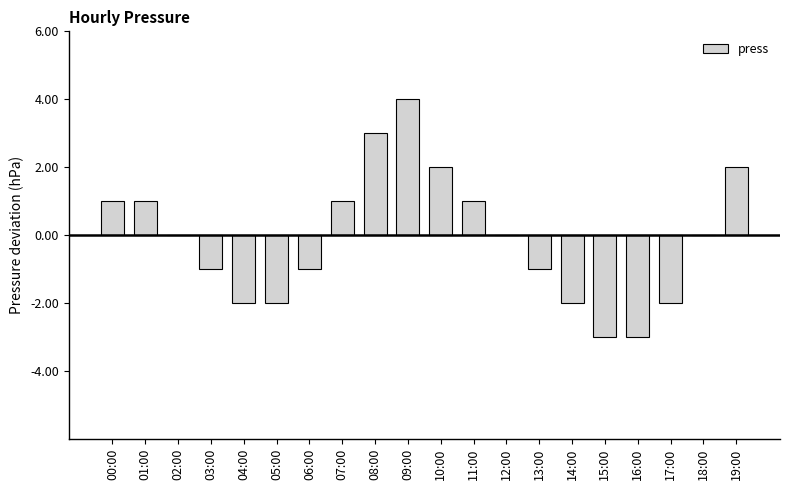

What is the maximum value shown in the chart?

4